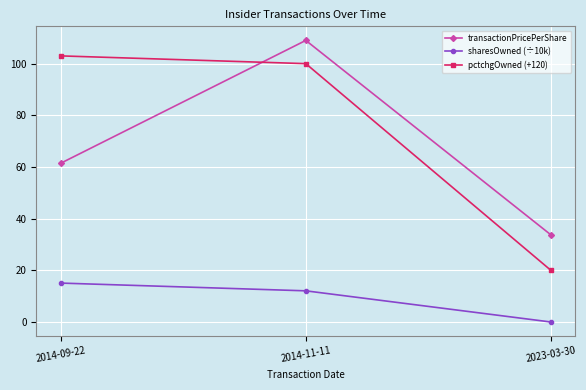

Reading left to right, what are all the values shown in this chart?

transactionPricePerShare: 61.5	109.0	33.7
sharesOwned (÷10k): 15.1	12.1	0.0
pctchgOwned (+120): 103.0	100.0	20.0